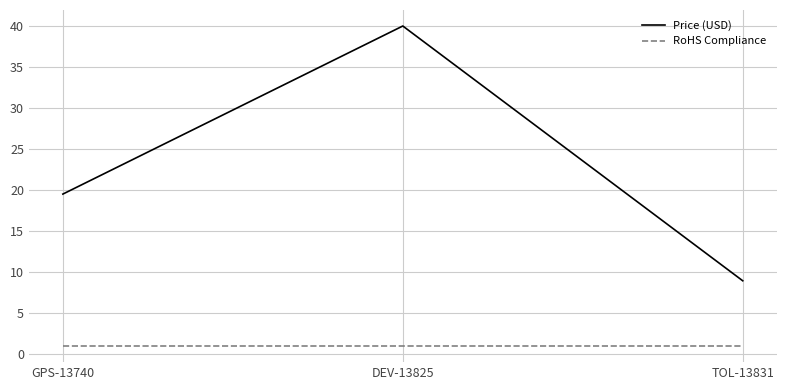

What position from the right is DEV-13825?

2